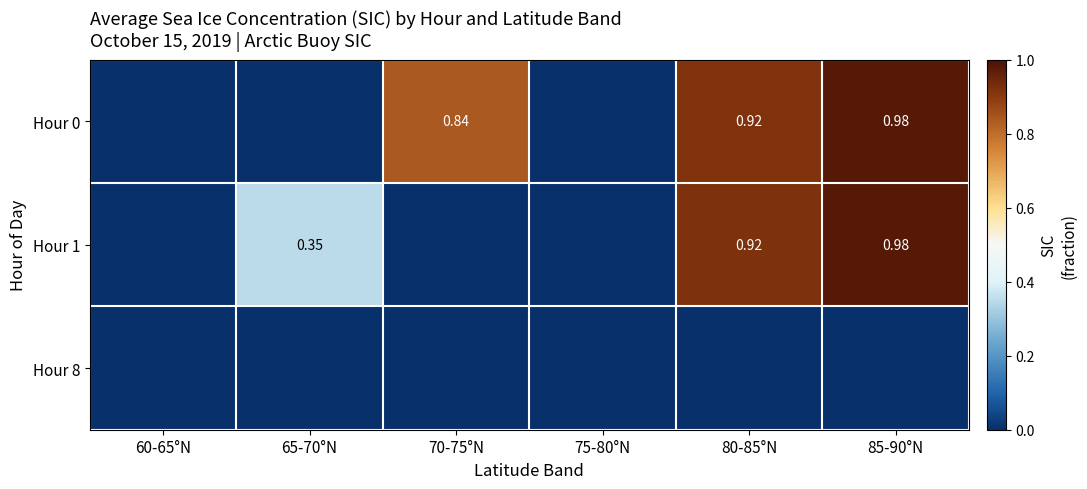

Which category has the highest value in the Hour 0 series?

85-90°N